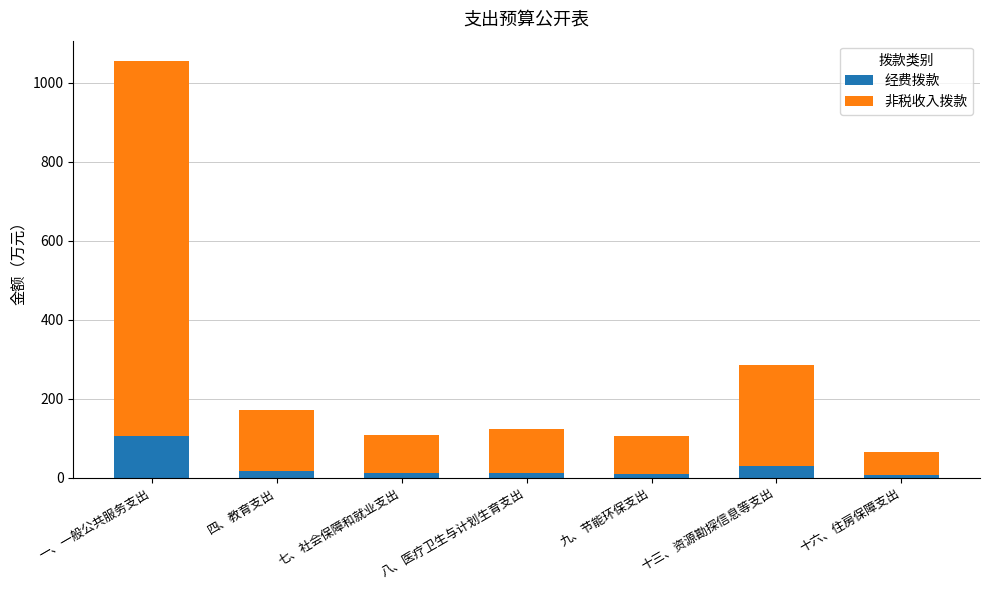

Which category has the highest value in the 经费拨款 series?

一、一般公共服务支出